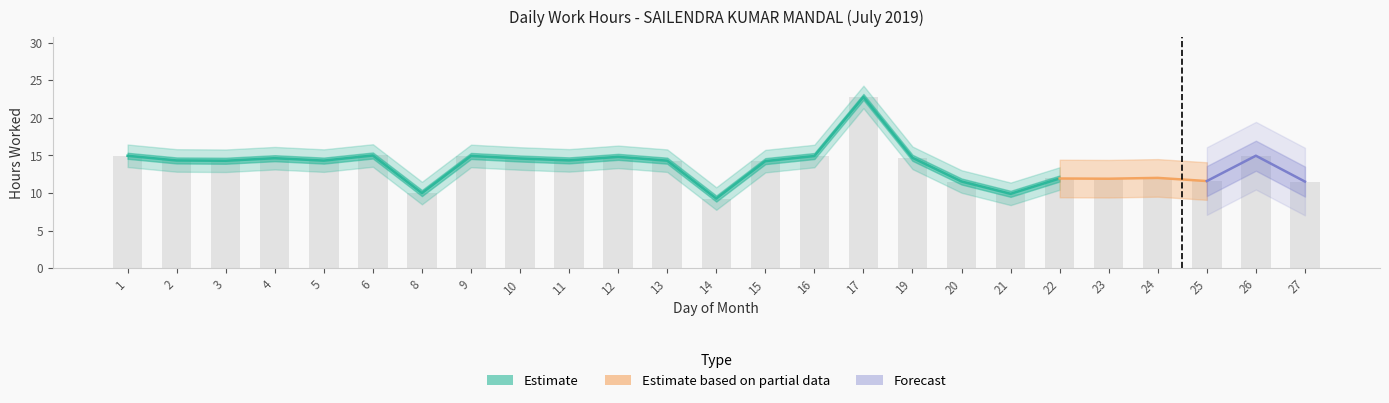

Reading right to left, extract all data points from this chart.

27=11.5	26=15.0	25=11.6	24=12.0	23=11.9	22=11.9	21=9.9	20=11.5	19=14.7	17=22.8	16=14.9	15=14.2	14=9.3	13=14.3	12=14.8	11=14.3	10=14.6	9=14.9	8=10.0	6=15.0	5=14.3	4=14.6	3=14.3	2=14.3	1=15.0